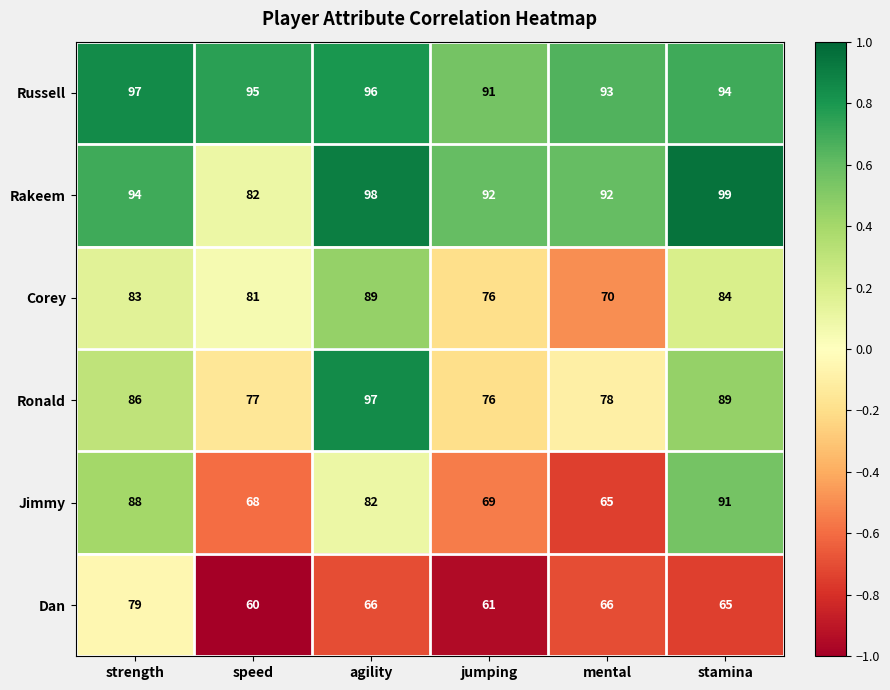

What is the greatest value displayed?

99